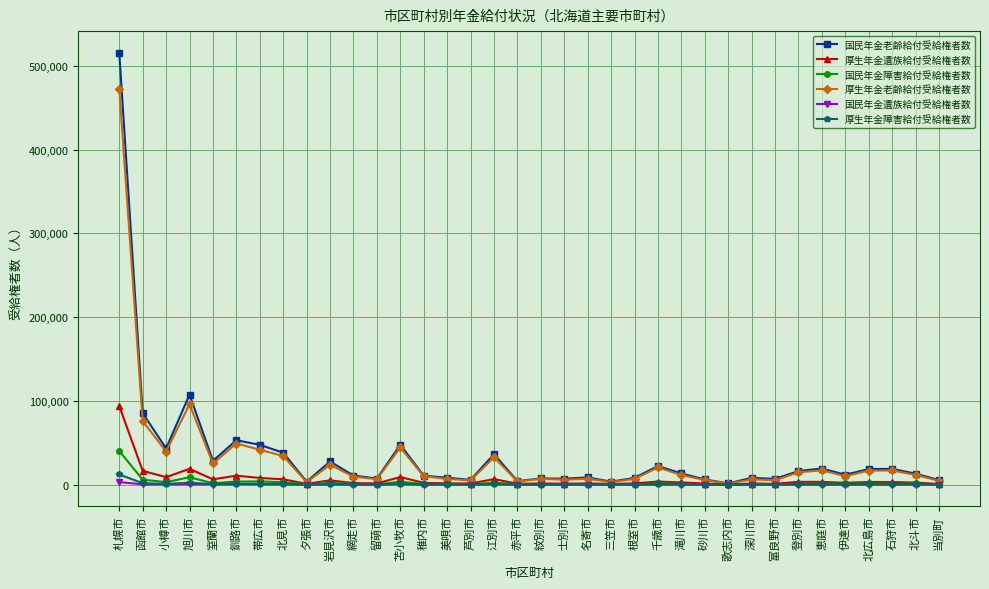

Which series has the largest range (max minus min)?

国民年金老齢給付受給権者数